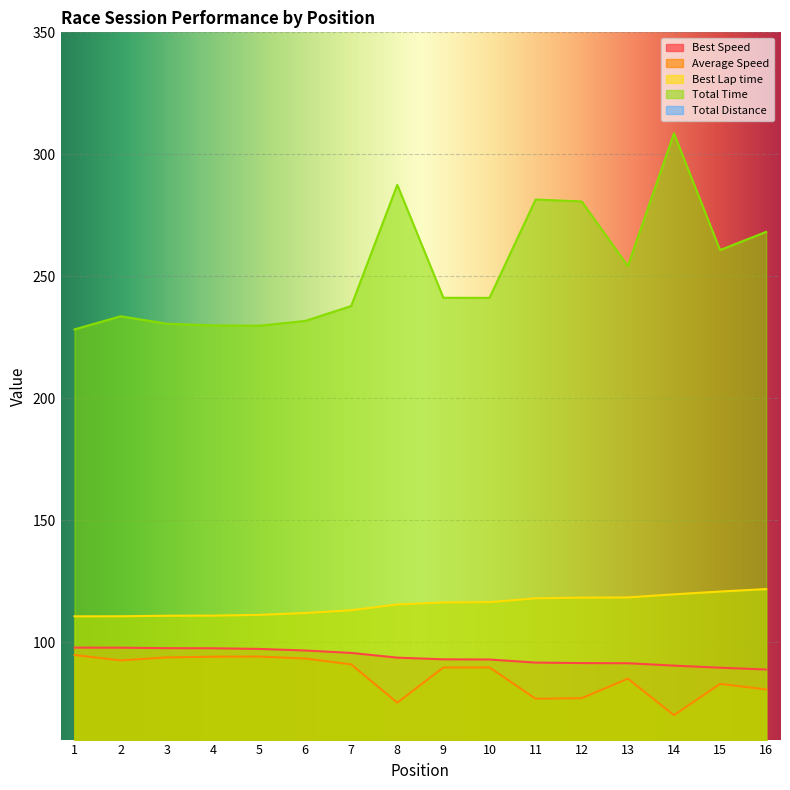

True or false: Best Speed and Total Time intersect in this chart.

False